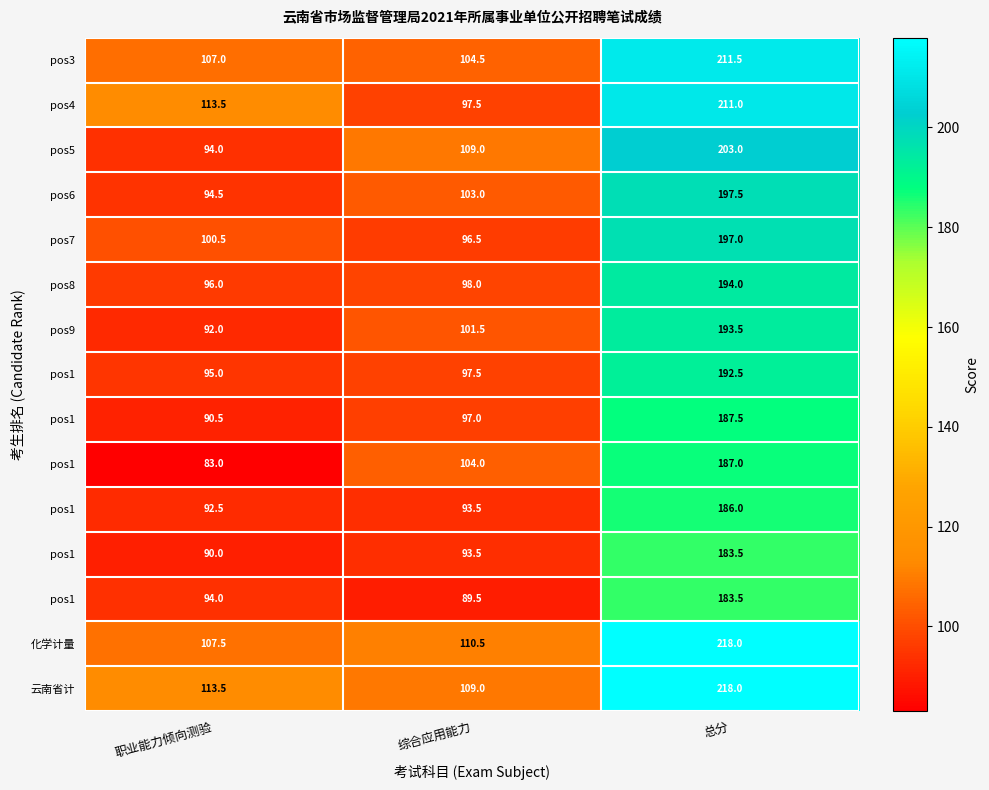

At which category is the sum across all series the highest?

总分